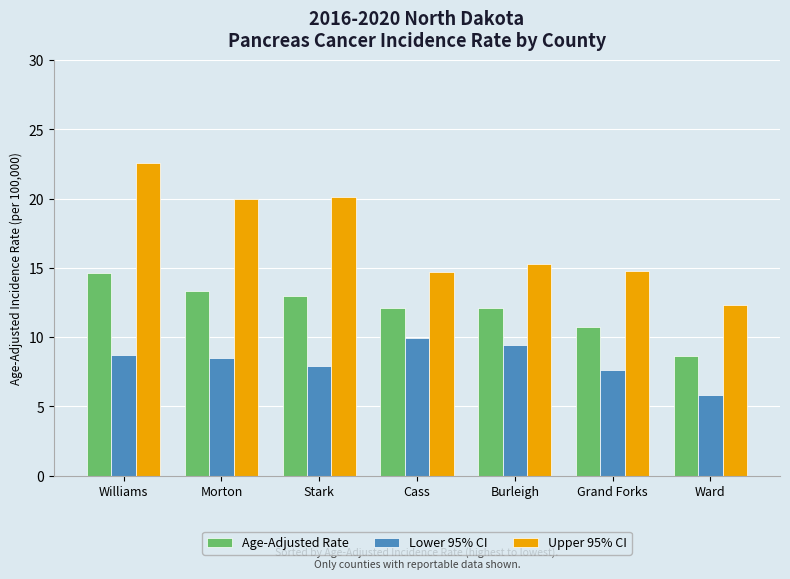

Which series has the widest spread of values?

Upper 95% CI